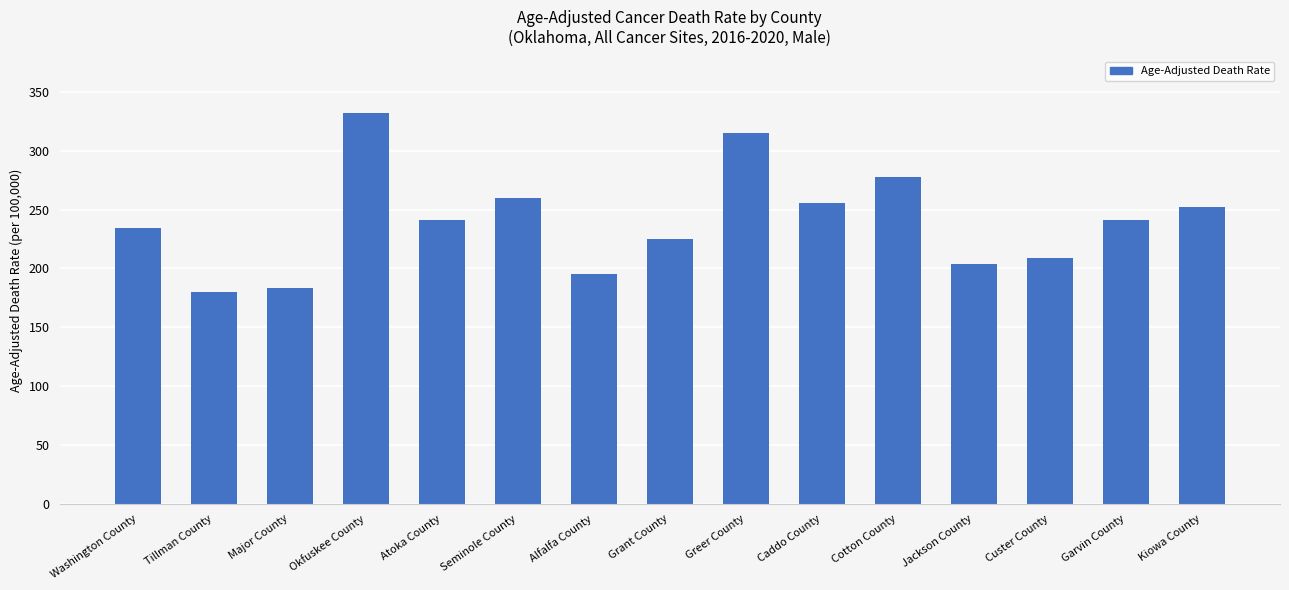

What is the difference between the values at Garvin County and Grant County?

16.0